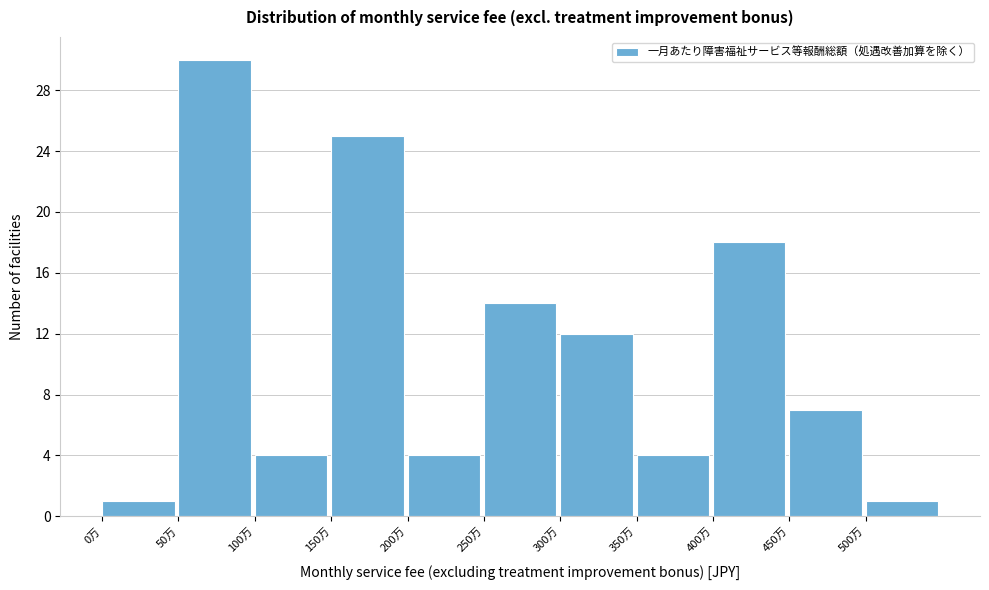

Reading left to right, transcribe all the data shown in this chart.

1	30	4	25	4	14	12	4	18	7	1